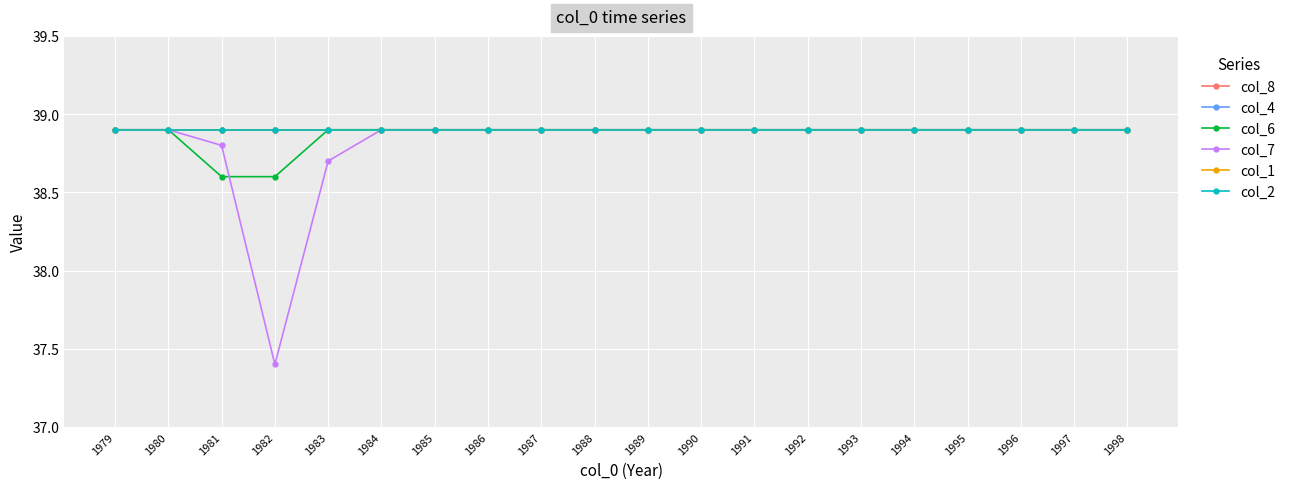

Reading left to right, transcribe all the data shown in this chart.

col_8: 38.9	38.9	38.9	38.9	38.9	38.9	38.9	38.9	38.9	38.9	38.9	38.9	38.9	38.9	38.9	38.9	38.9	38.9	38.9	38.9
col_4: 38.9	38.9	38.9	38.9	38.9	38.9	38.9	38.9	38.9	38.9	38.9	38.9	38.9	38.9	38.9	38.9	38.9	38.9	38.9	38.9
col_6: 38.9	38.9	38.6	38.6	38.9	38.9	38.9	38.9	38.9	38.9	38.9	38.9	38.9	38.9	38.9	38.9	38.9	38.9	38.9	38.9
col_7: 38.9	38.9	38.8	37.4	38.7	38.9	38.9	38.9	38.9	38.9	38.9	38.9	38.9	38.9	38.9	38.9	38.9	38.9	38.9	38.9
col_1: 38.9	38.9	38.9	38.9	38.9	38.9	38.9	38.9	38.9	38.9	38.9	38.9	38.9	38.9	38.9	38.9	38.9	38.9	38.9	38.9
col_2: 38.9	38.9	38.9	38.9	38.9	38.9	38.9	38.9	38.9	38.9	38.9	38.9	38.9	38.9	38.9	38.9	38.9	38.9	38.9	38.9